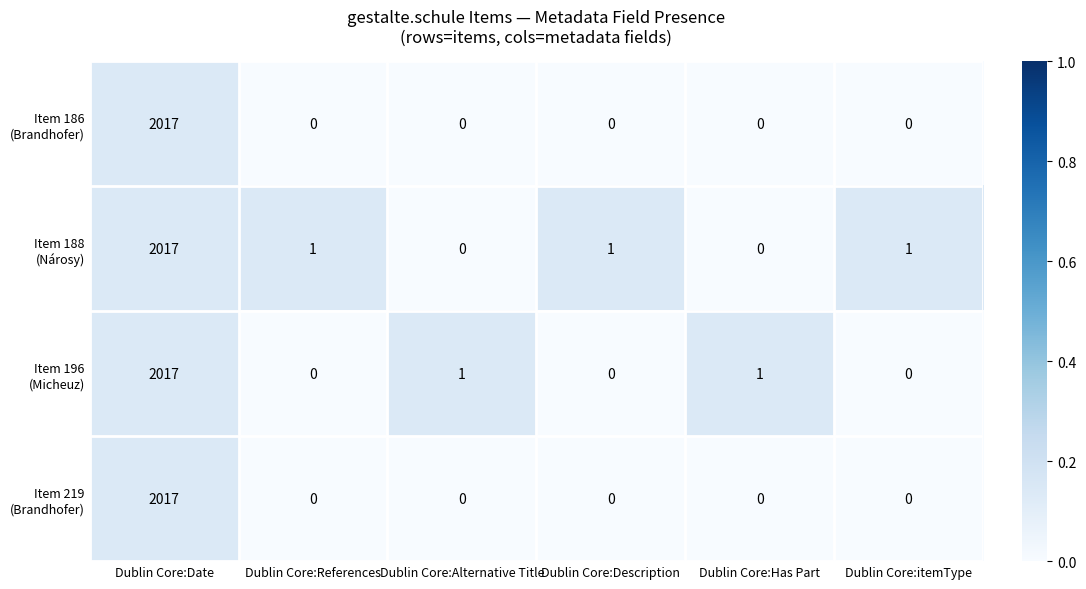

What is the maximum value shown in the chart?

2017